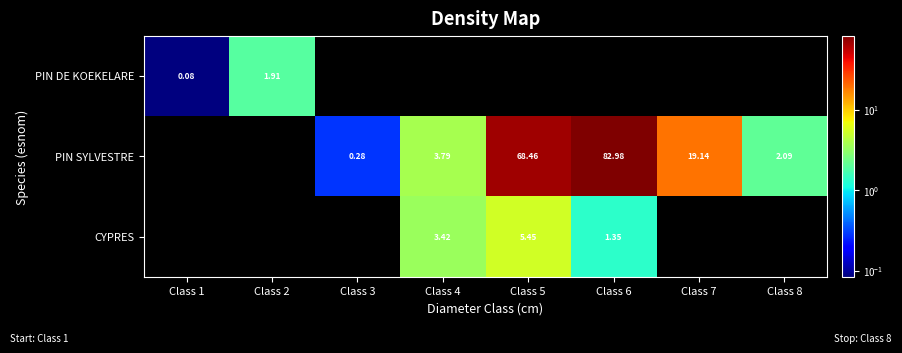

Is the value of CYPRES at Class 5 greater than the value of PIN DE KOEKELARE at Class 5?

Yes